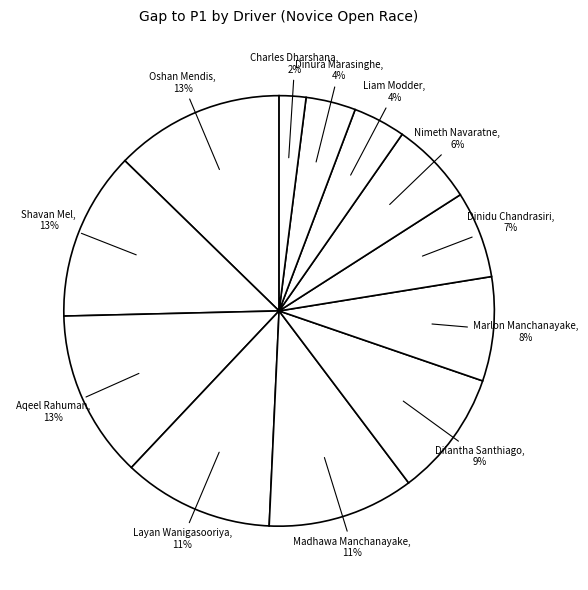

To the nearest percent, what portion does Dinidu Chandrasiri represent?

7%